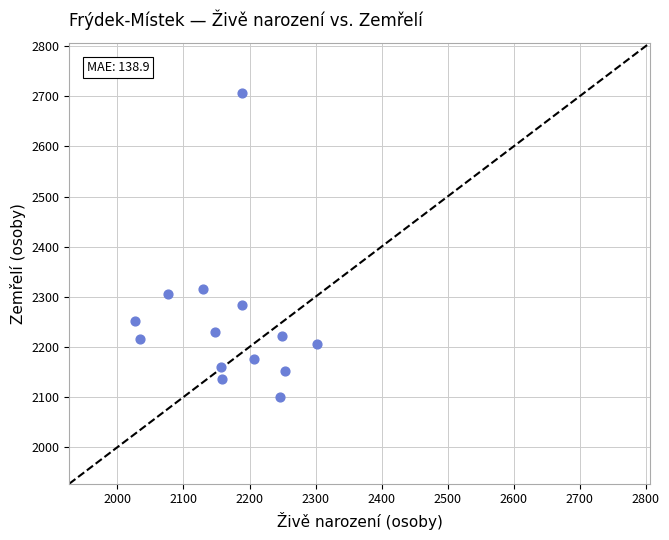

What Y value in the scatter plot is closest to 2403?

2316